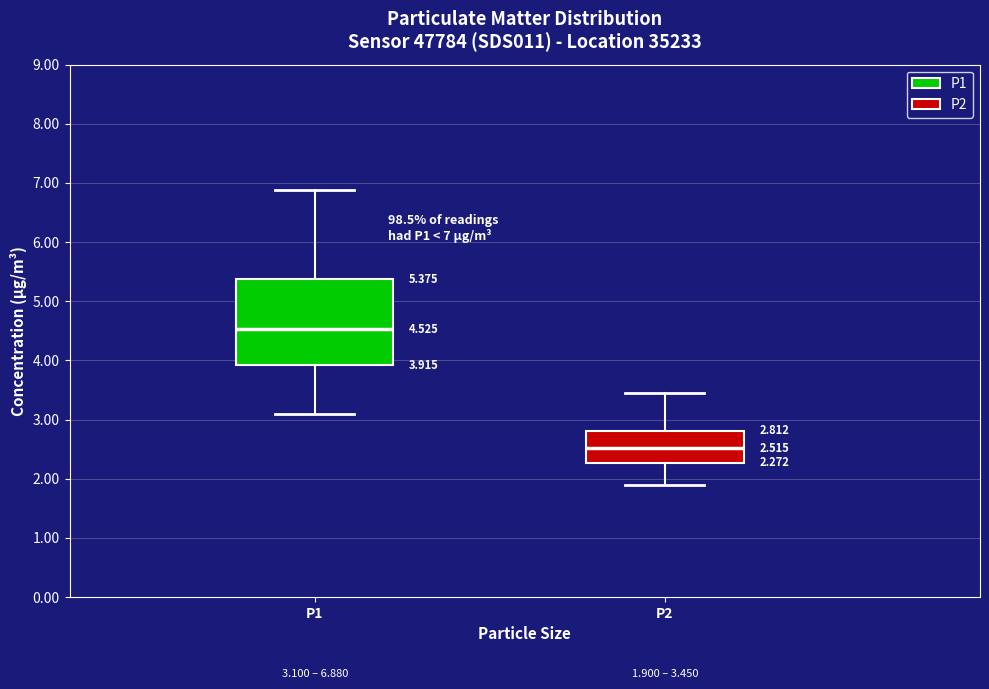

Which box's median line is the highest?

P1